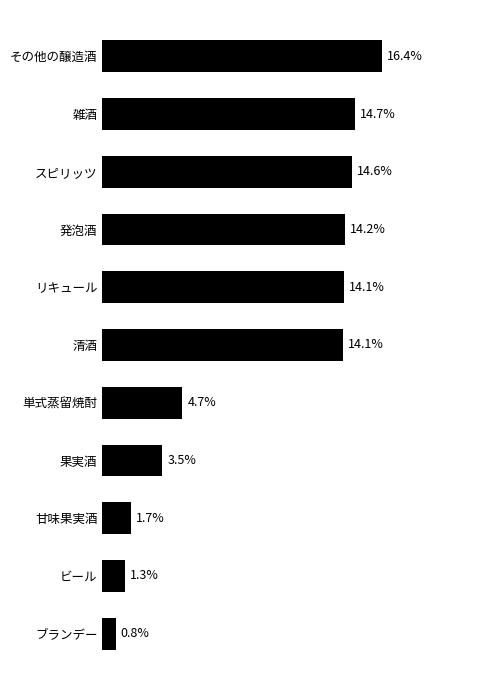

What is the label of the 10th bar from the bottom?

雑酒